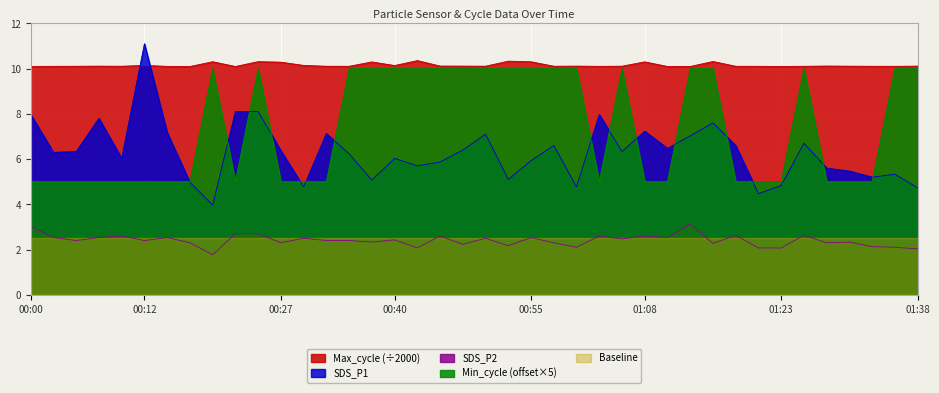

Between 00:45 and 00:35, which is larger?

00:35